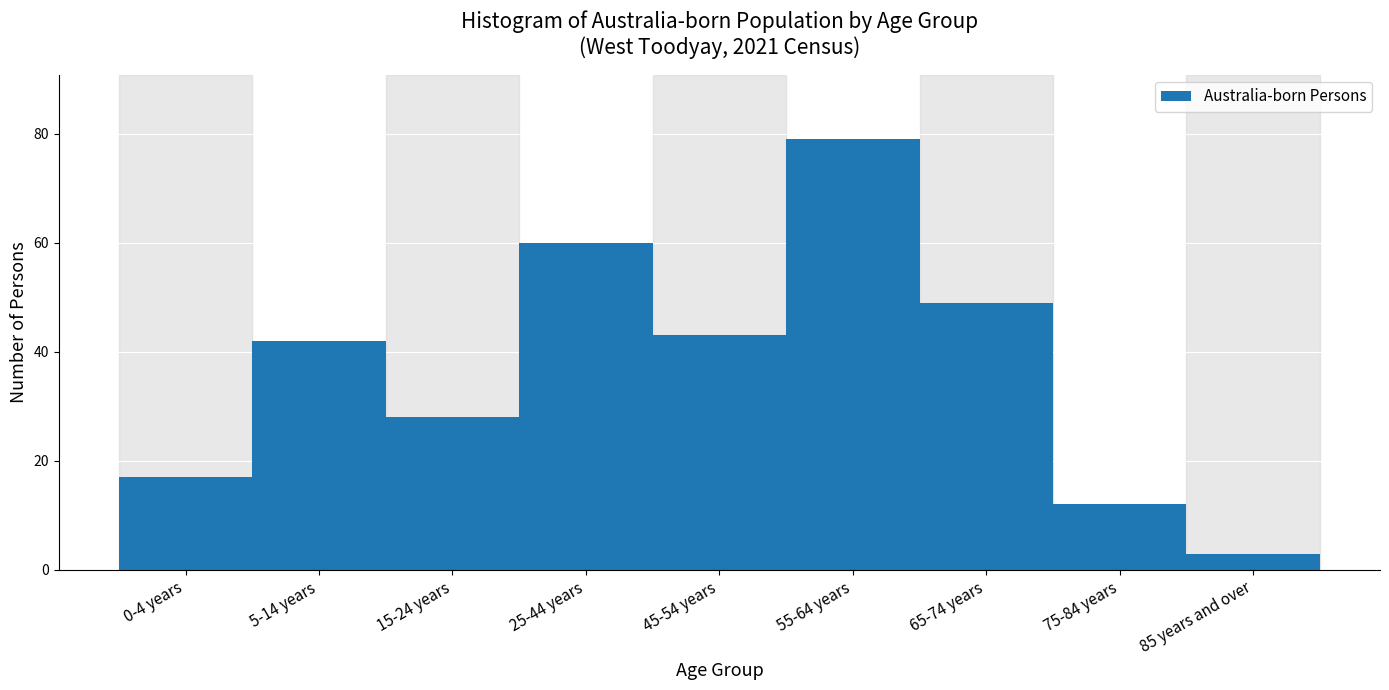

Reading right to left, transcribe all the data shown in this chart.

3	12	49	79	43	60	28	42	17